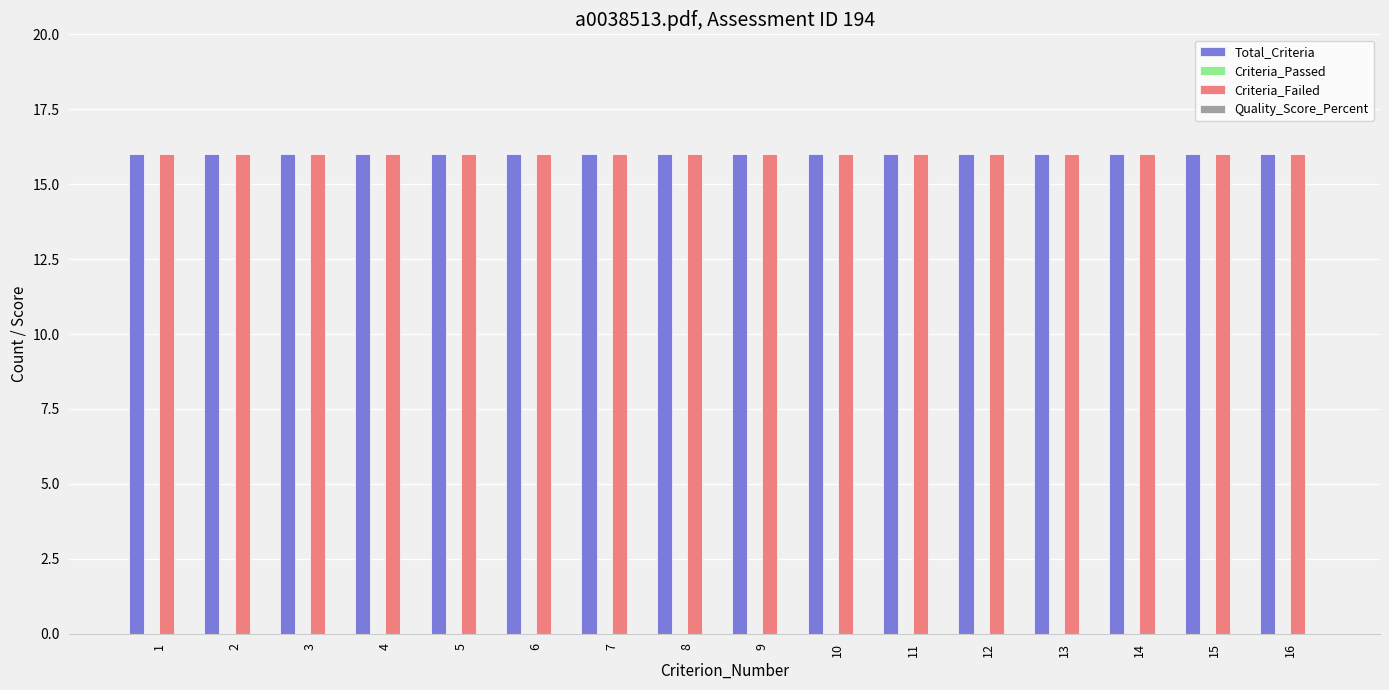

Is the value of Criteria_Failed at 3 greater than the value of Quality_Score_Percent at 16?

Yes